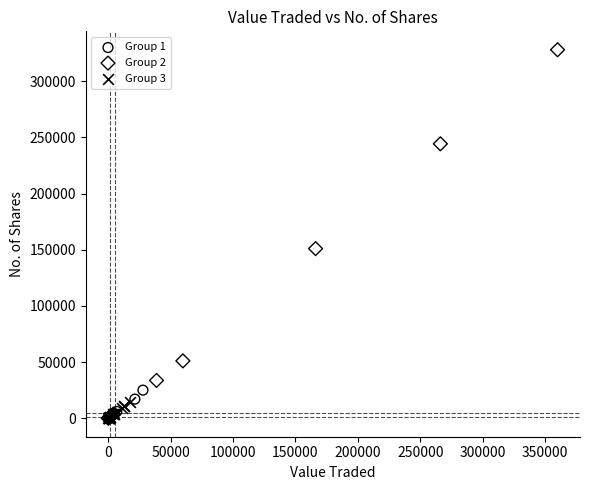

Which series has the largest Y range (max minus min)?

Group 2